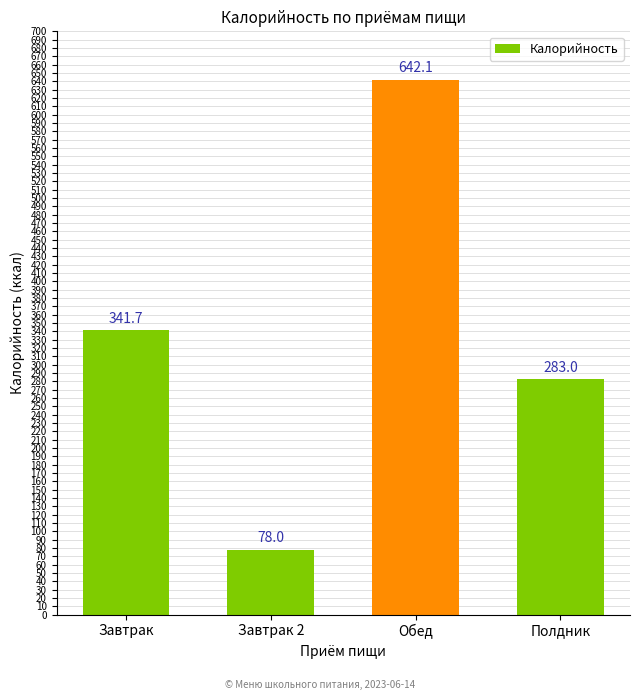

How many bars are there in total?

4